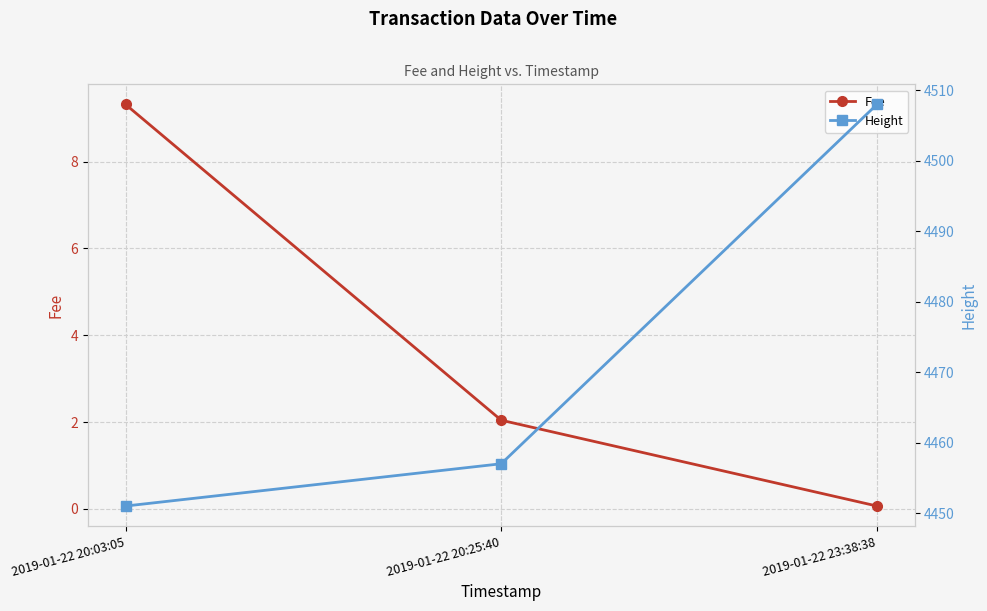

Reading left to right, extract all data points from this chart.

Fee: 9.3	2.0	0.1
Height: 4451.0	4457.0	4508.0